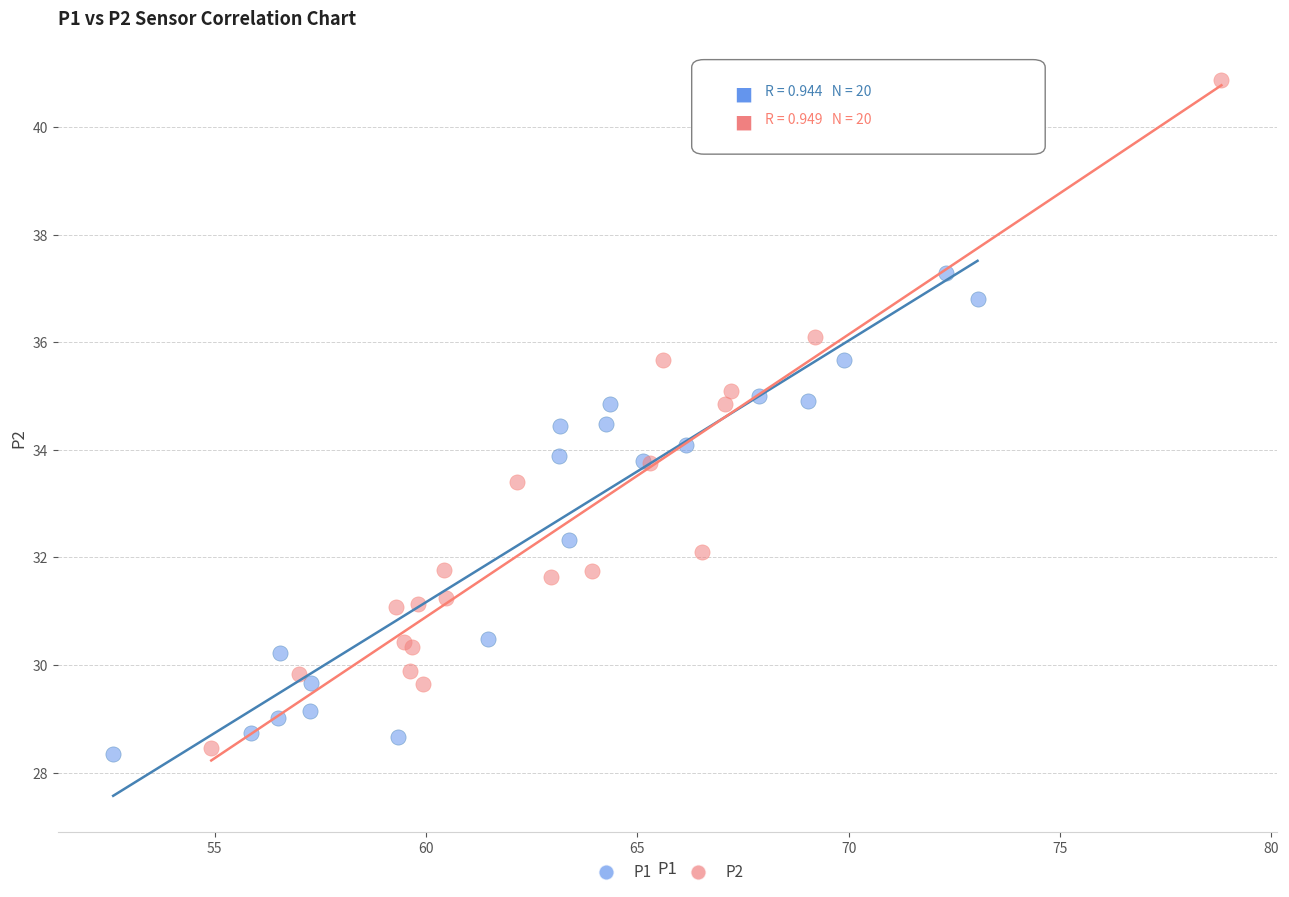

Which series contains the highest Y value?

P2